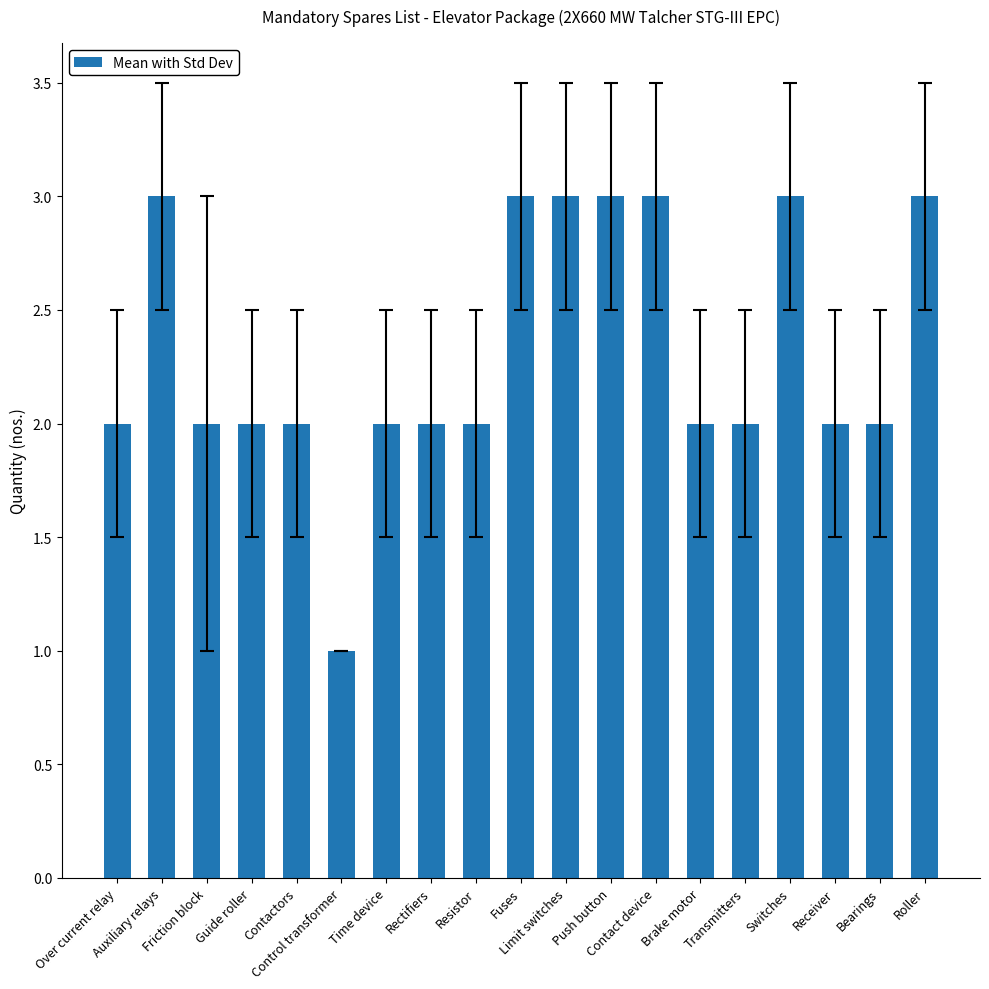

True or false: the data shows 3 at Friction block.

False